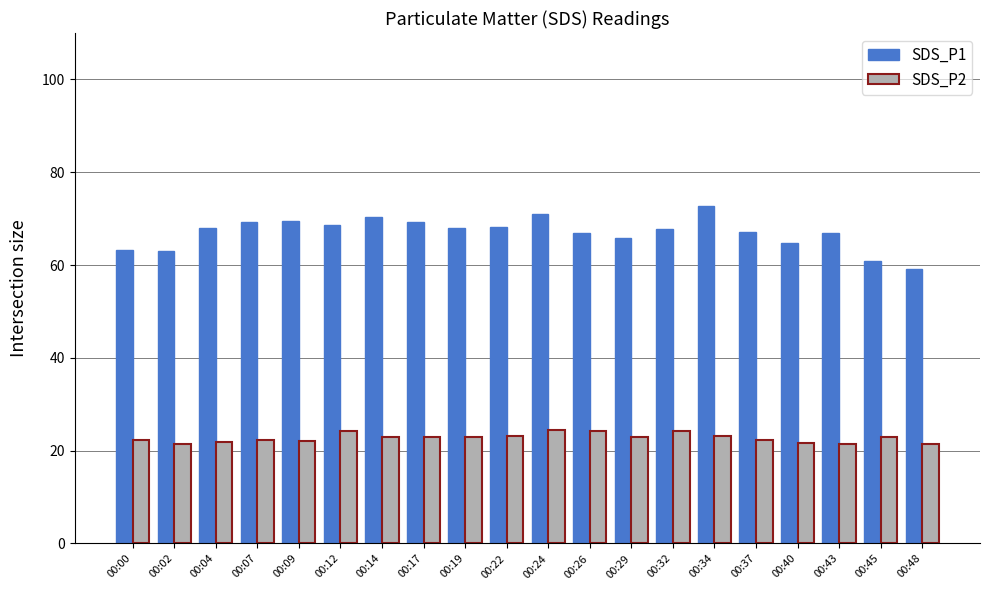

What is the total value across all series at 00:48?

80.8